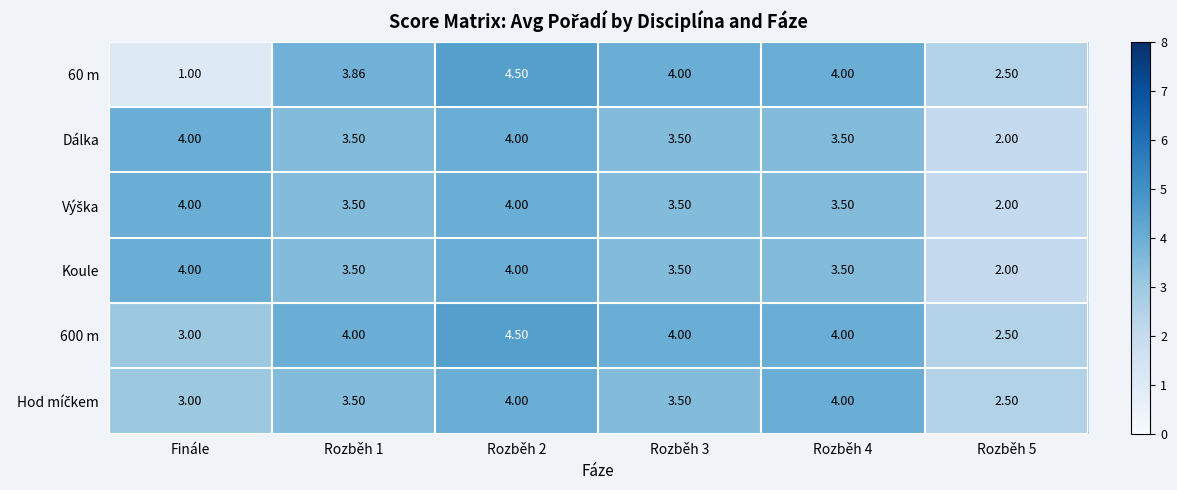

Where does the Dálka series first go above 3?

Finále